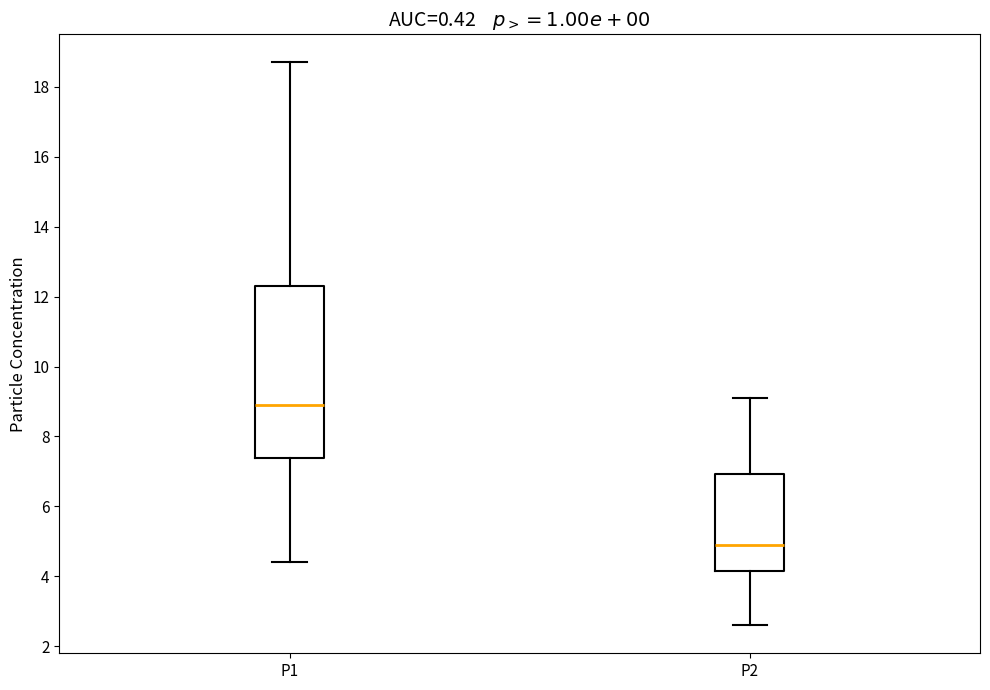

Reading left to right, transcribe this box plot: for each box, give where its median line is, the range the box spans, and where its two whiskers end, as read against the y-axis. The values are not printed on the chart, so give them approximately, as read against the axis.

P1: median 9.0, box 7.4 to 12.4, whiskers 4.4 to 18.8
P2: median 5.0, box 4.2 to 7.0, whiskers 2.6 to 9.2